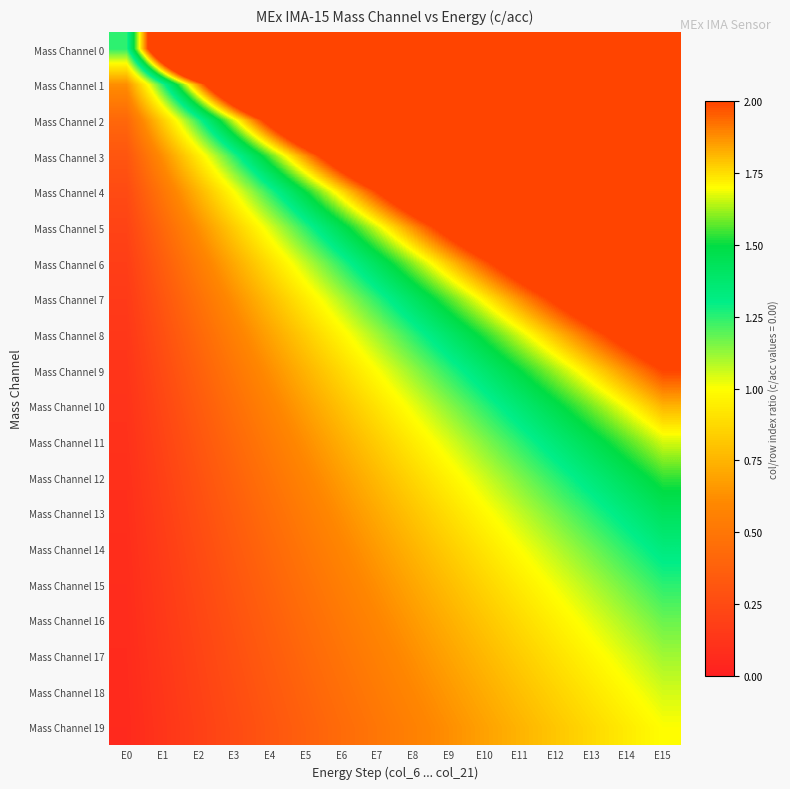

At E4, list the series in order from smallest to largest.

Mass Channel 19, Mass Channel 18, Mass Channel 17, Mass Channel 16, Mass Channel 15, Mass Channel 14, Mass Channel 13, Mass Channel 12, Mass Channel 11, Mass Channel 10, Mass Channel 9, Mass Channel 8, Mass Channel 7, Mass Channel 6, Mass Channel 5, Mass Channel 4, Mass Channel 3, Mass Channel 2, Mass Channel 1, Mass Channel 0